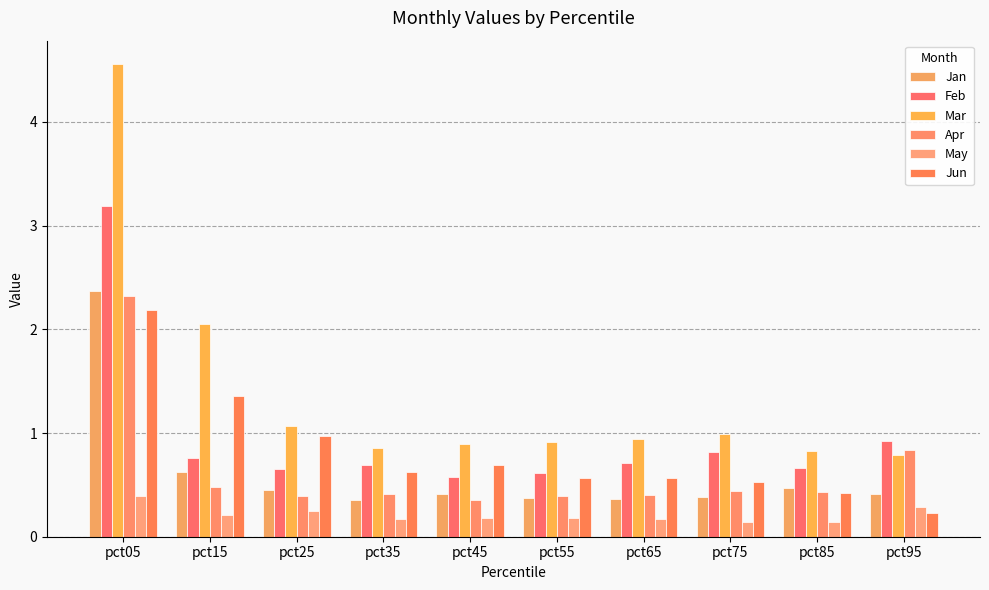

What is the value of the Jun bar at the 3rd from the left?

1.0